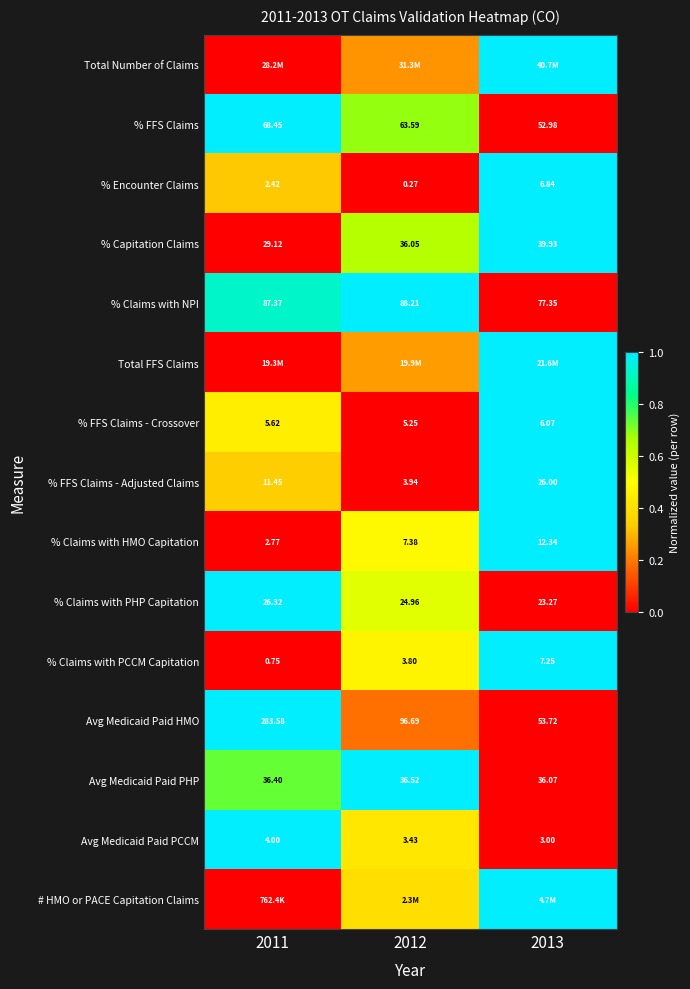

How many values in the % Claims with PCCM Capitation series exceed 3?

2